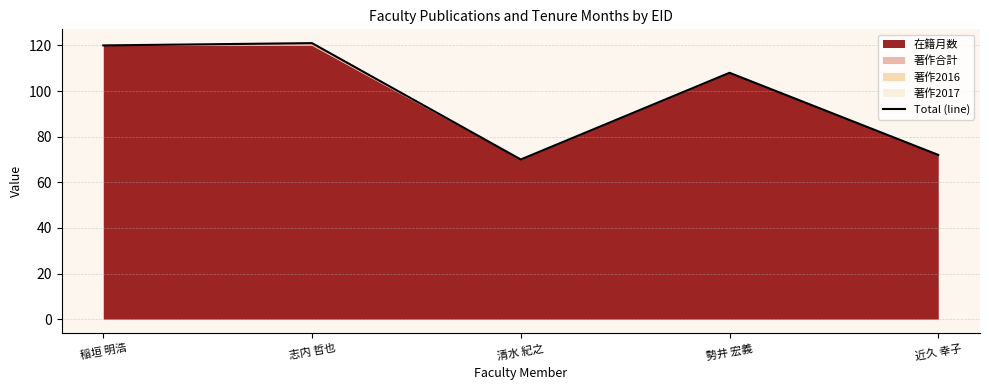

List the labels in order of value, smallest first.

清水 紀之, 近久 幸子, 勢井 宏義, 稲垣 明浩, 志内 哲也